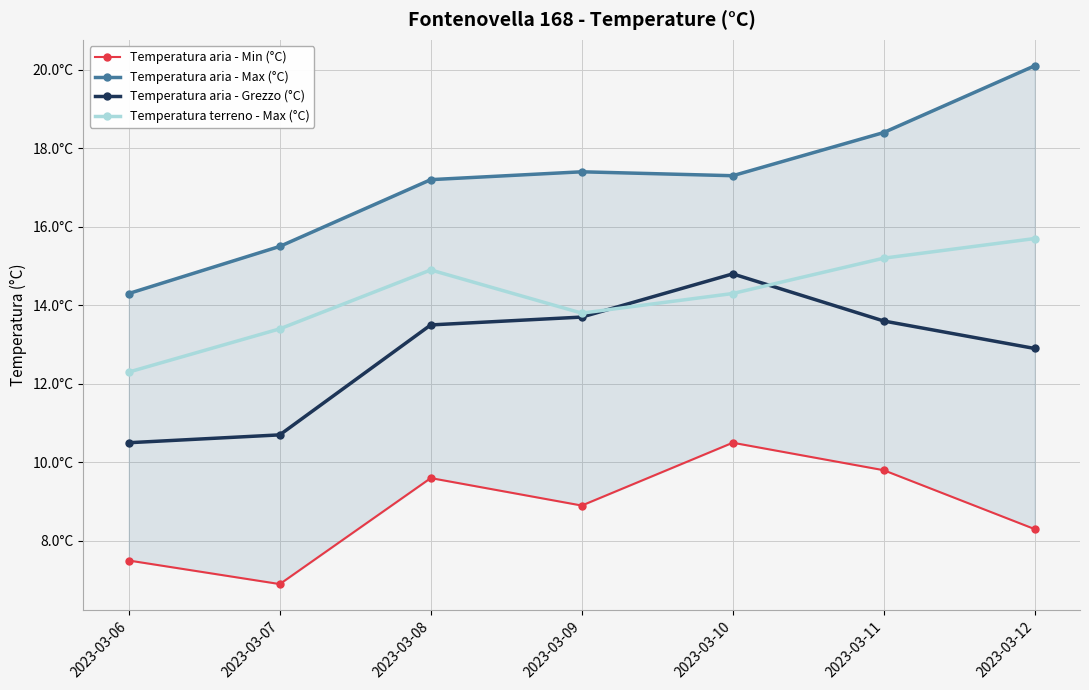

What is the greatest value displayed?

20.1